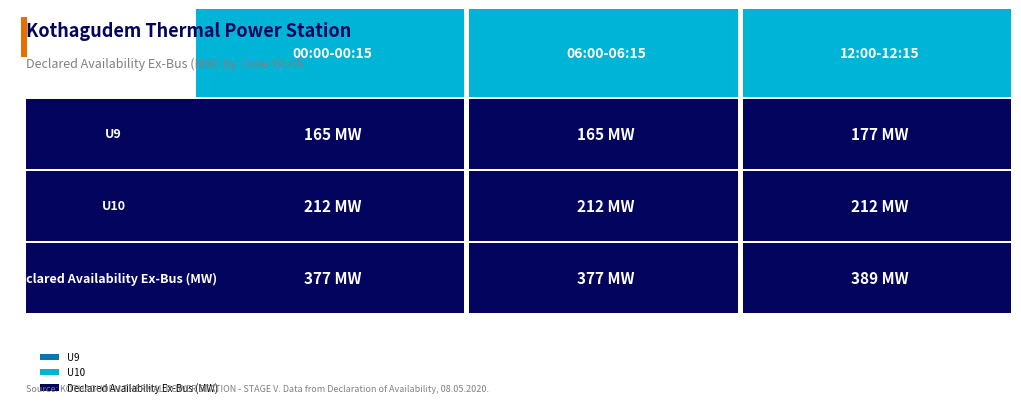

At which category does the chart reach its peak across all series?

12:00-12:15